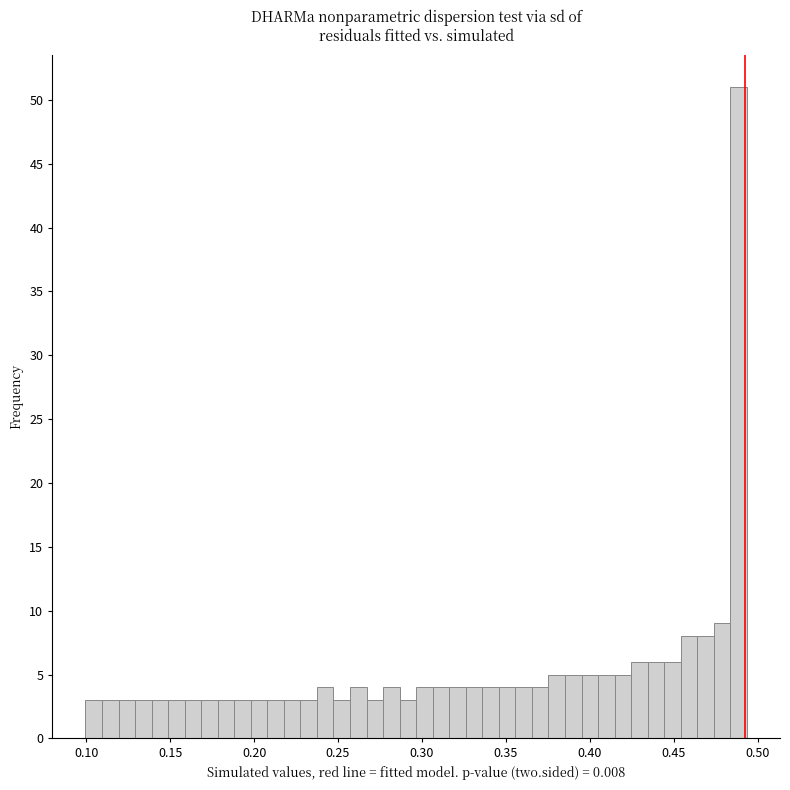

Around what value on the x-axis is the tallest bar? Give the approximate position of its centre, as read against the axis.

0.490